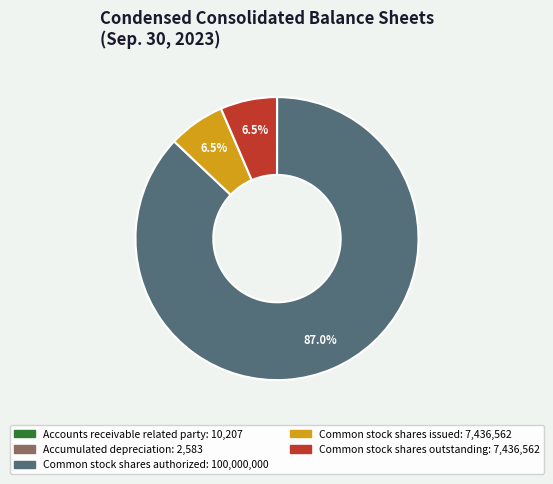

What portion of the pie excludes Common stock shares authorized?

13.0%